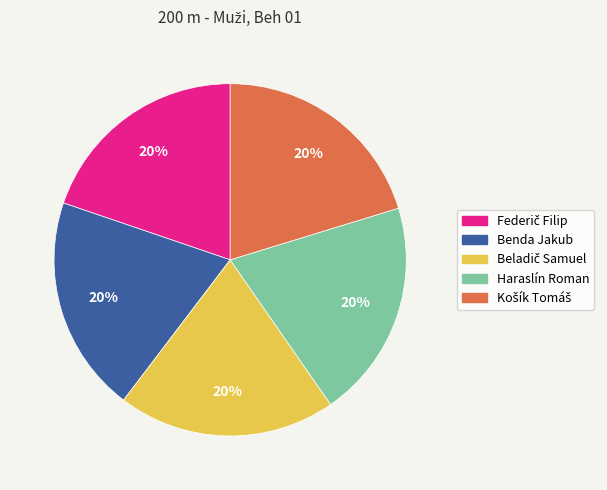

What percentage is the Haraslín Roman slice, to the nearest percent?

20%